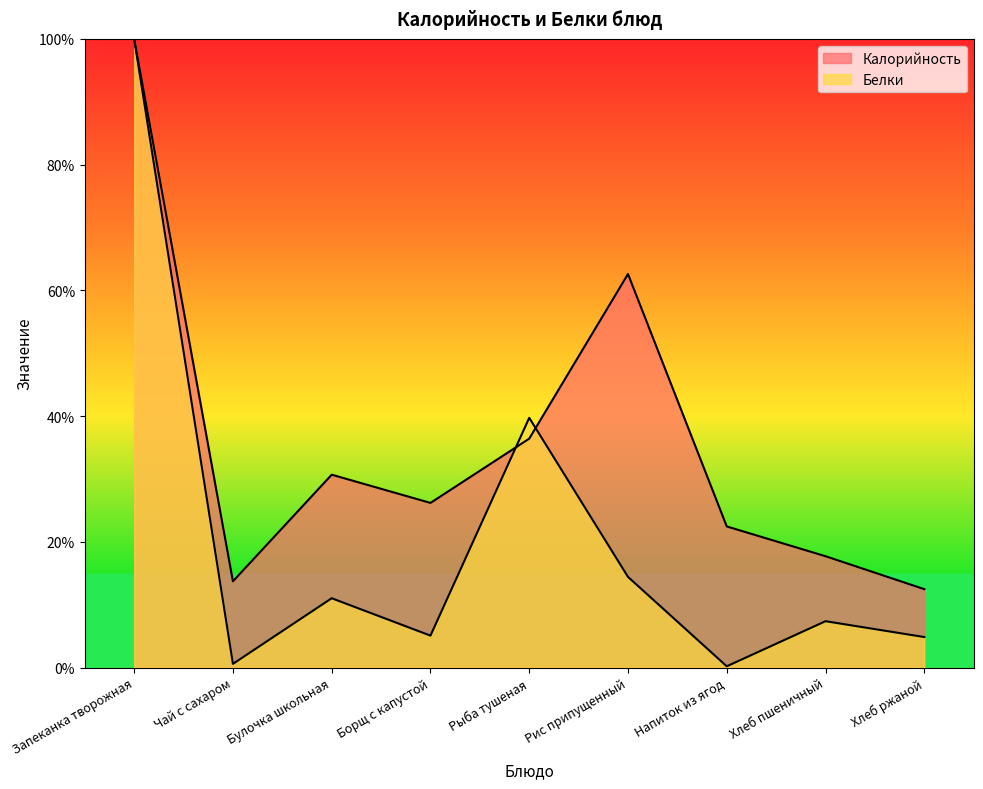

Rank the series by their average value, from highest to lowest.

Калорийность, Белки